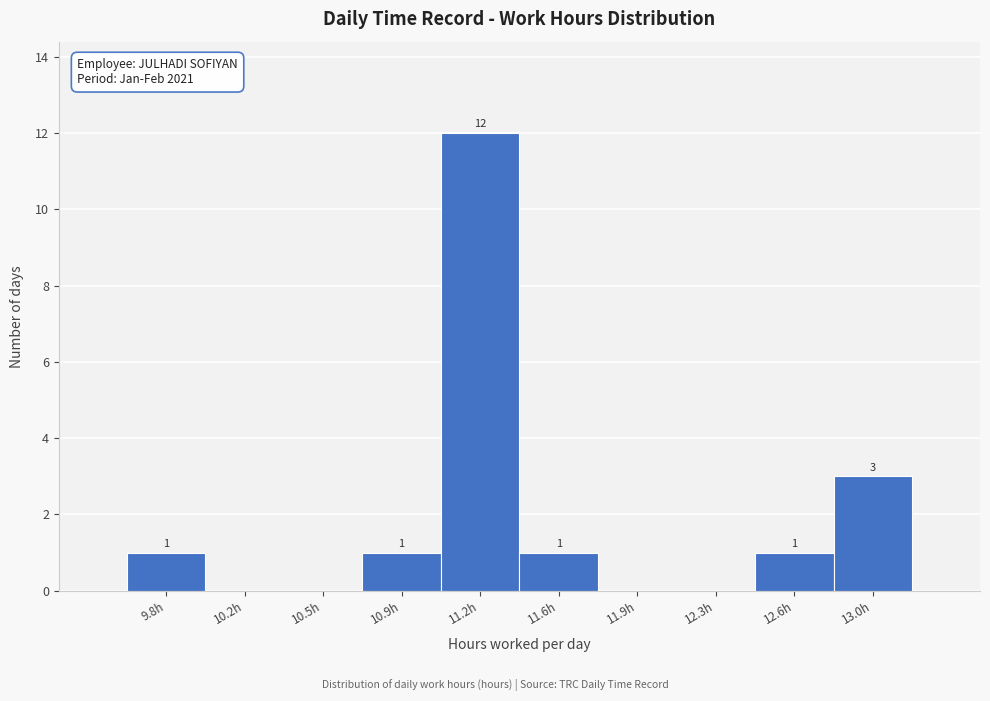

Reading right to left, what are all the values shown in this chart?

13.0h=3	12.6h=1	12.3h=0	11.9h=0	11.6h=1	11.2h=12	10.9h=1	10.5h=0	10.2h=0	9.8h=1